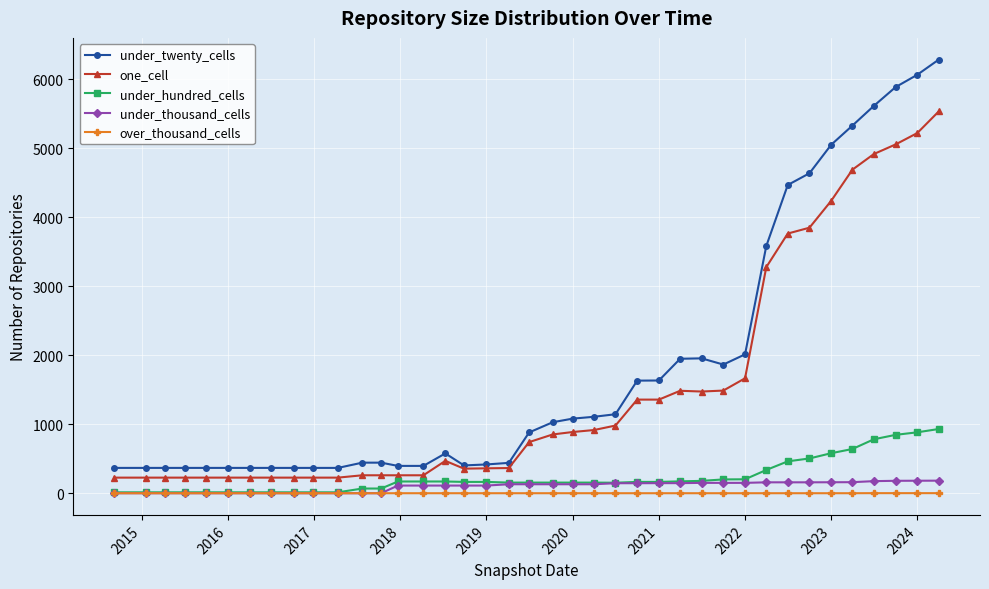

How many data points in under_twenty_cells are less than 881?

19